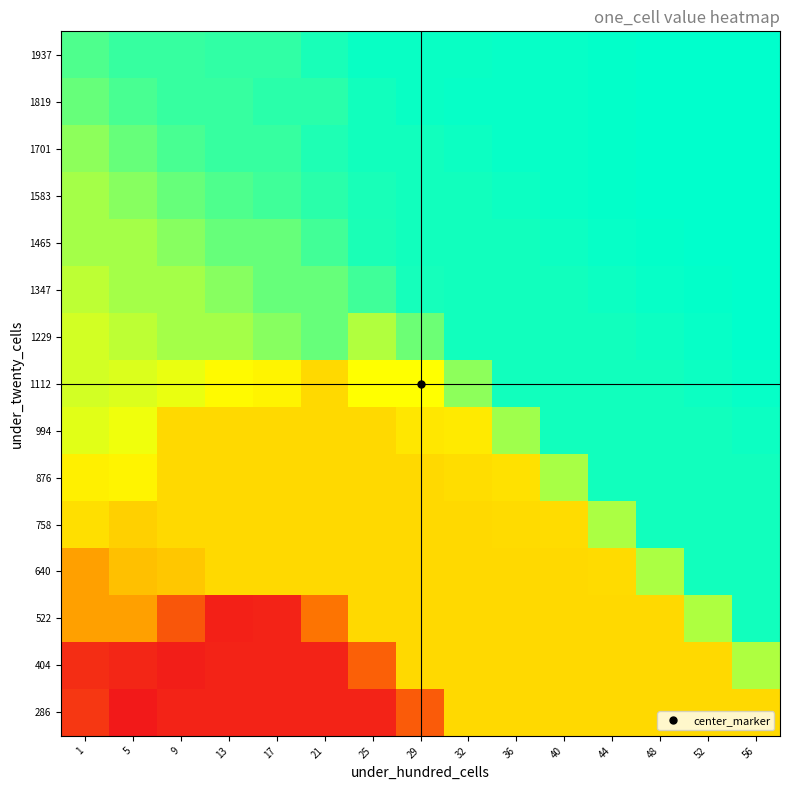

At how many categories does at least one series exceed 932?

15